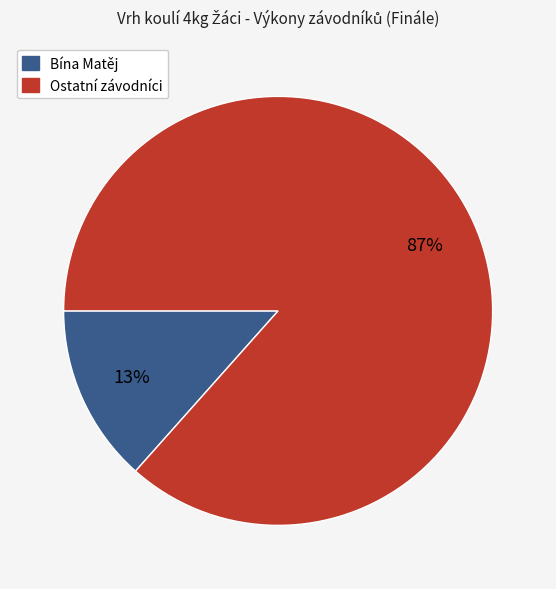

To the nearest percent, what is the average slice percentage?

50%